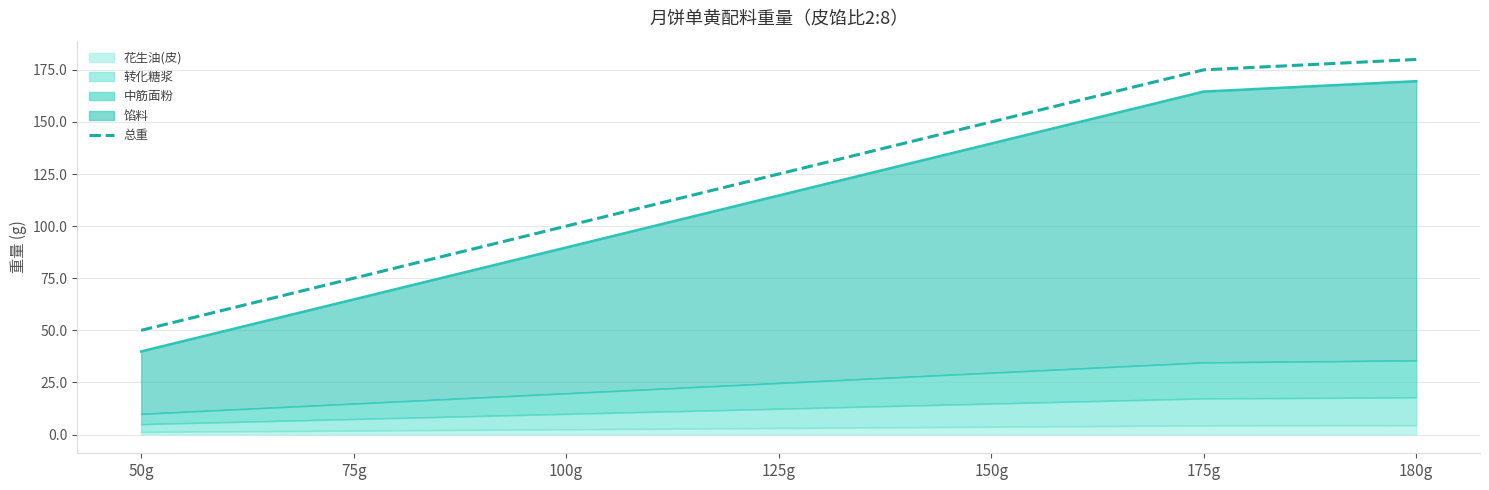

Between 175g and 100g, which is larger?

175g